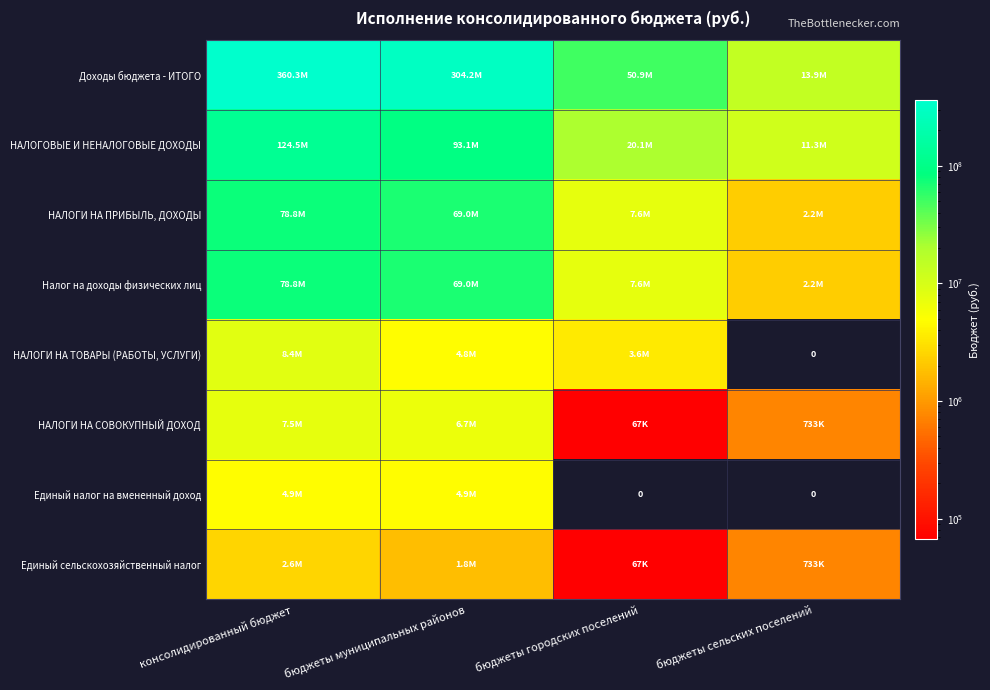

At which label is НАЛОГОВЫЕ И НЕНАЛОГОВЫЕ ДОХОДЫ closest to 67880675?

бюджеты муниципальных районов